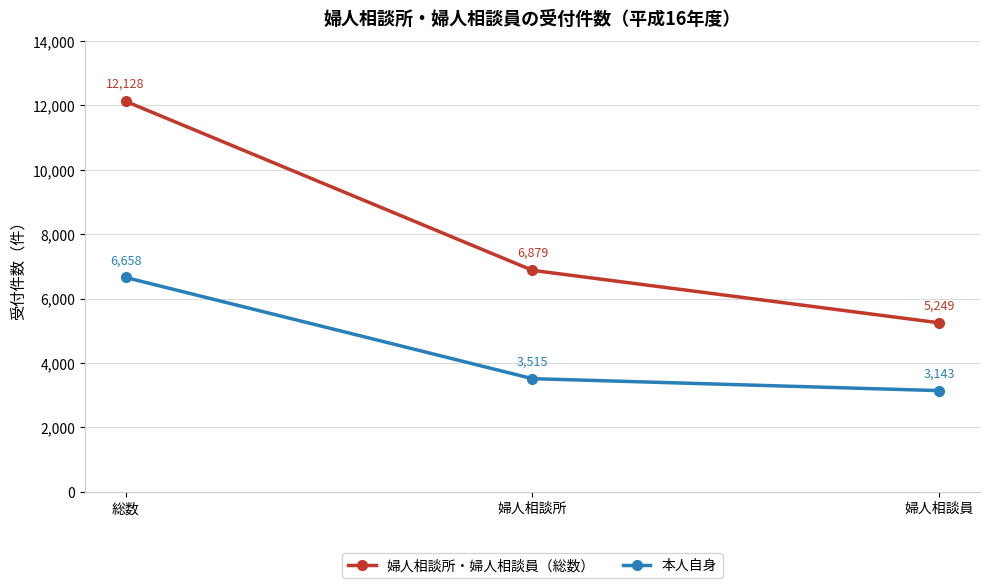

What is the difference between the 婦人相談所・婦人相談員（総数） values at 総数 and 婦人相談所?

5249